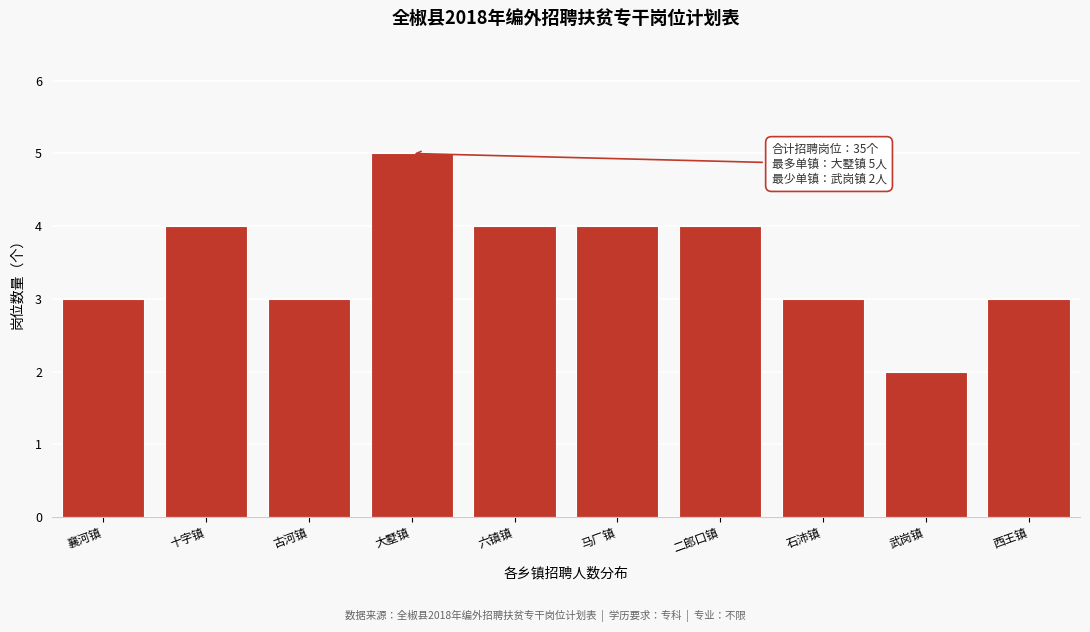

Reading left to right, what are all the values shown in this chart?

襄河镇=3	十字镇=4	古河镇=3	大墅镇=5	六镇镇=4	马厂镇=4	二郎口镇=4	石沛镇=3	武岗镇=2	西王镇=3